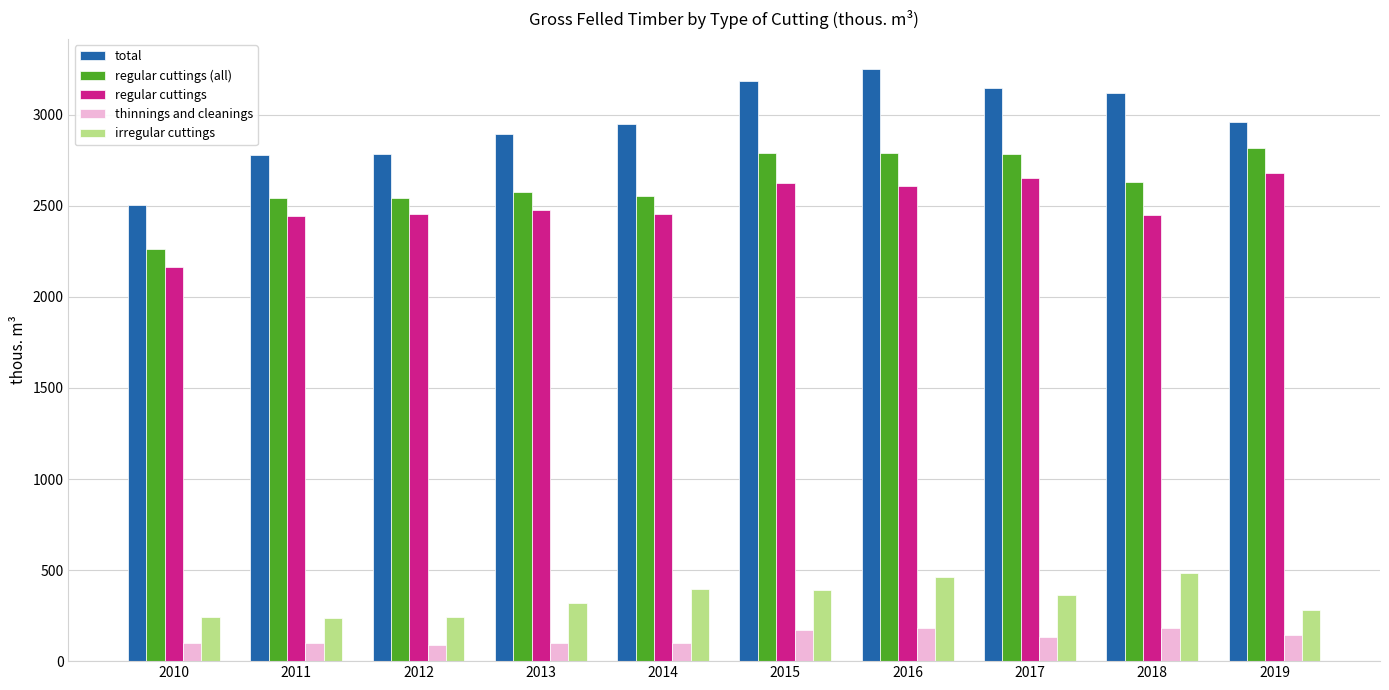

True or false: regular cuttings has a value of 2451 at 2018.

True